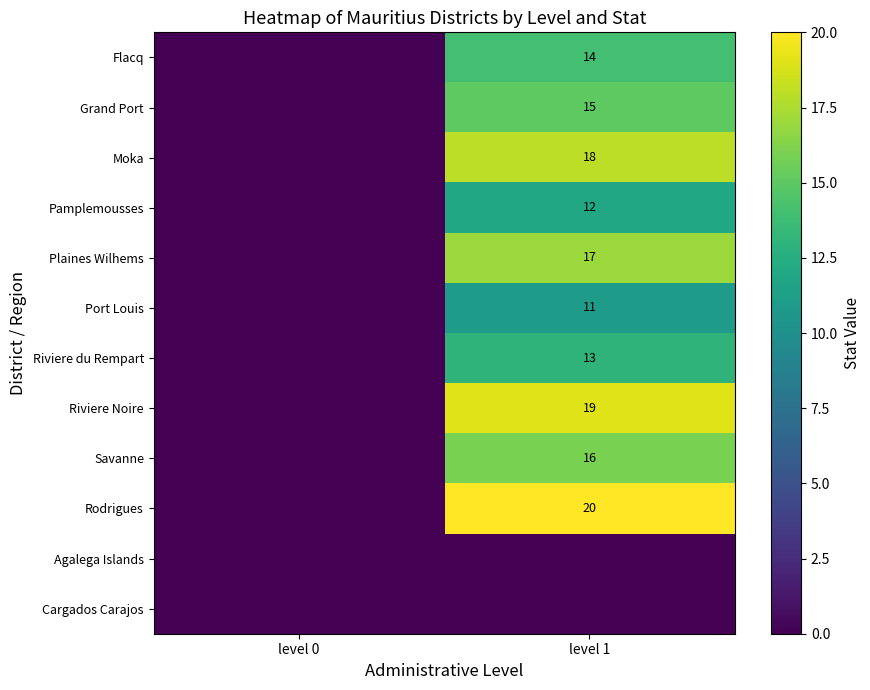

The Flacq series shows 7 at level 1. True or false?

False